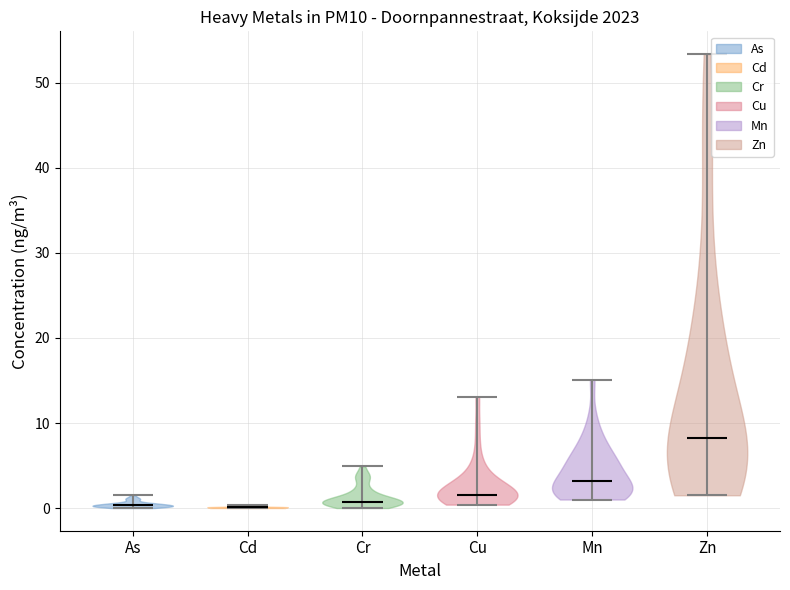

Which violin has the highest median line?

Zn